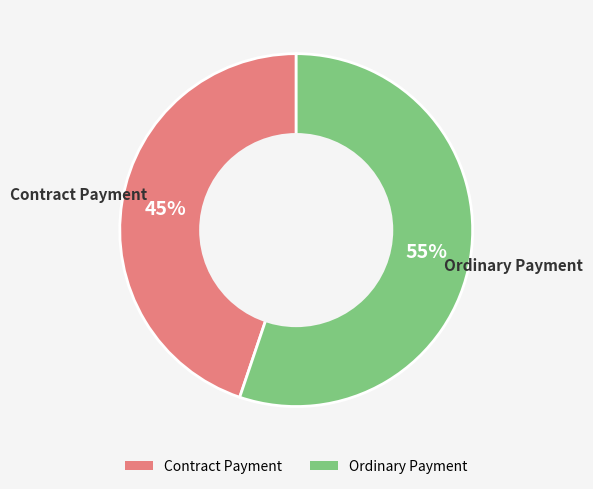

Does Ordinary Payment represent more than half of the total?

Yes